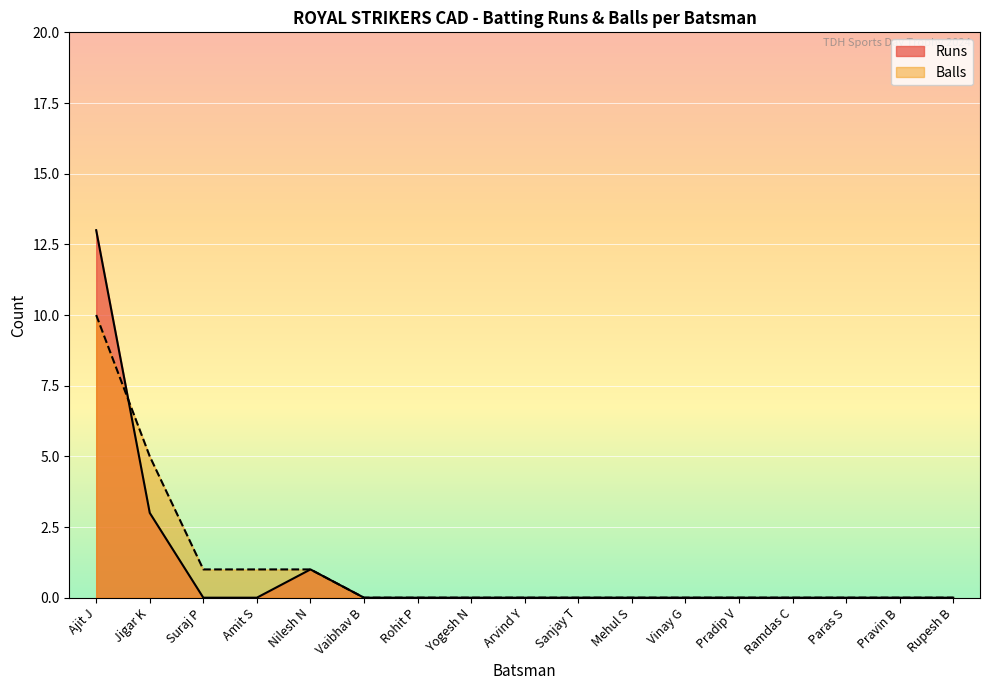

What are all the series names shown in the legend?

Runs, Balls